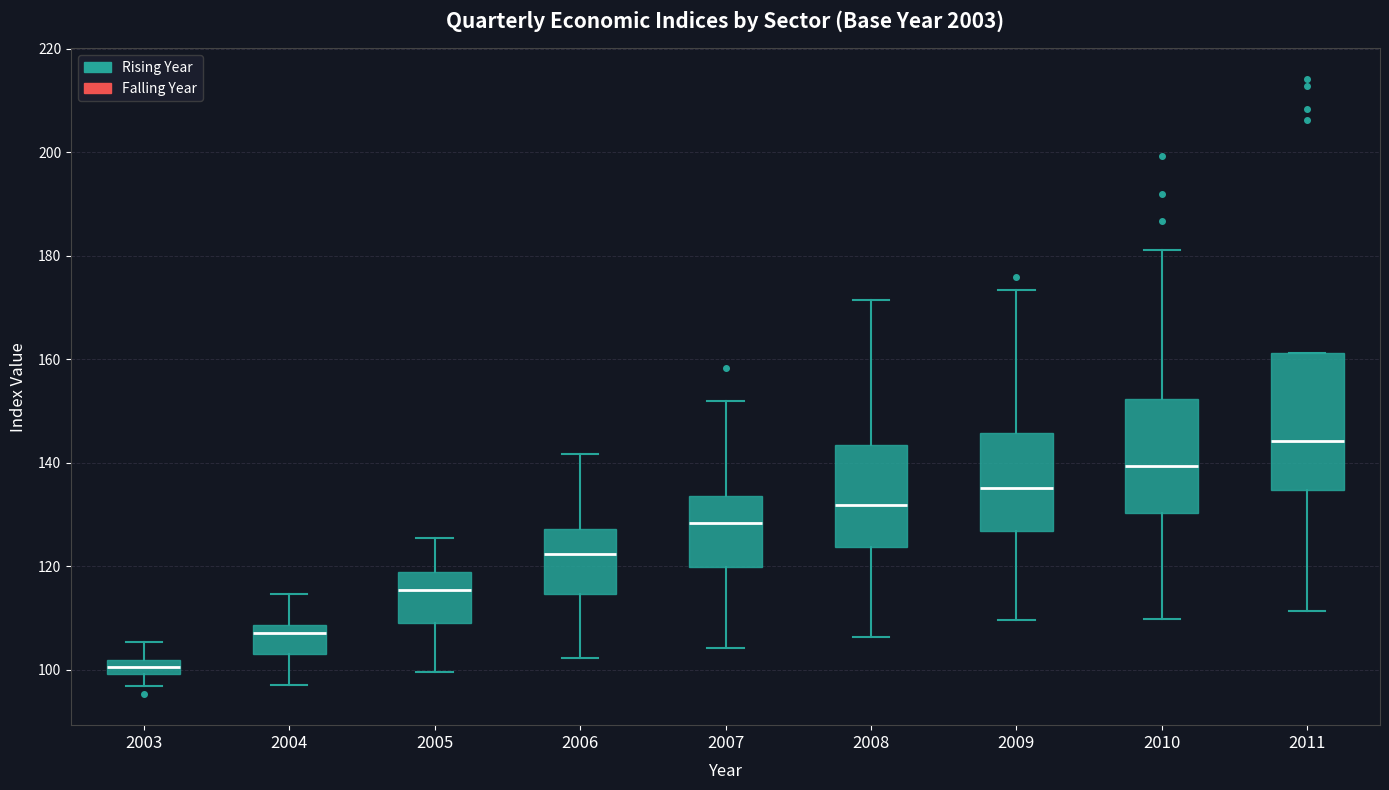

Which box's median line is the highest?

2011